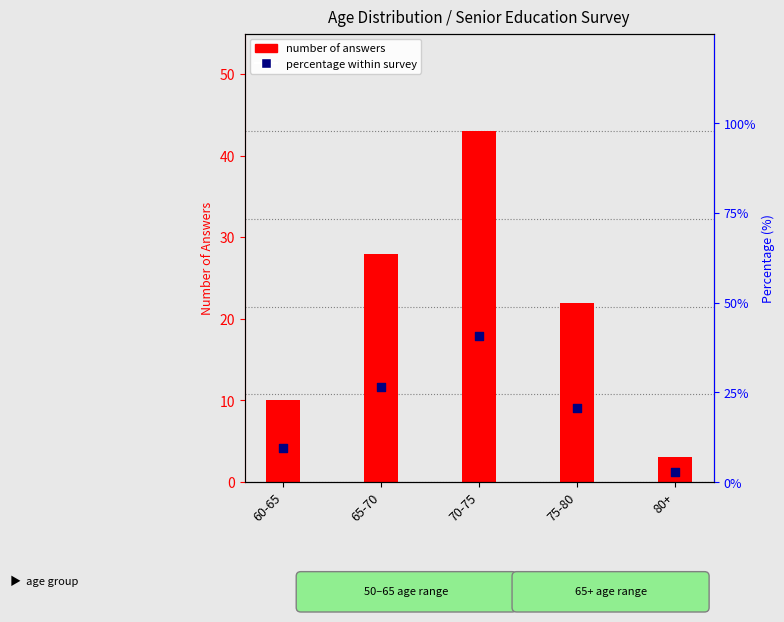

Which series contains the highest Y value?

number of answers